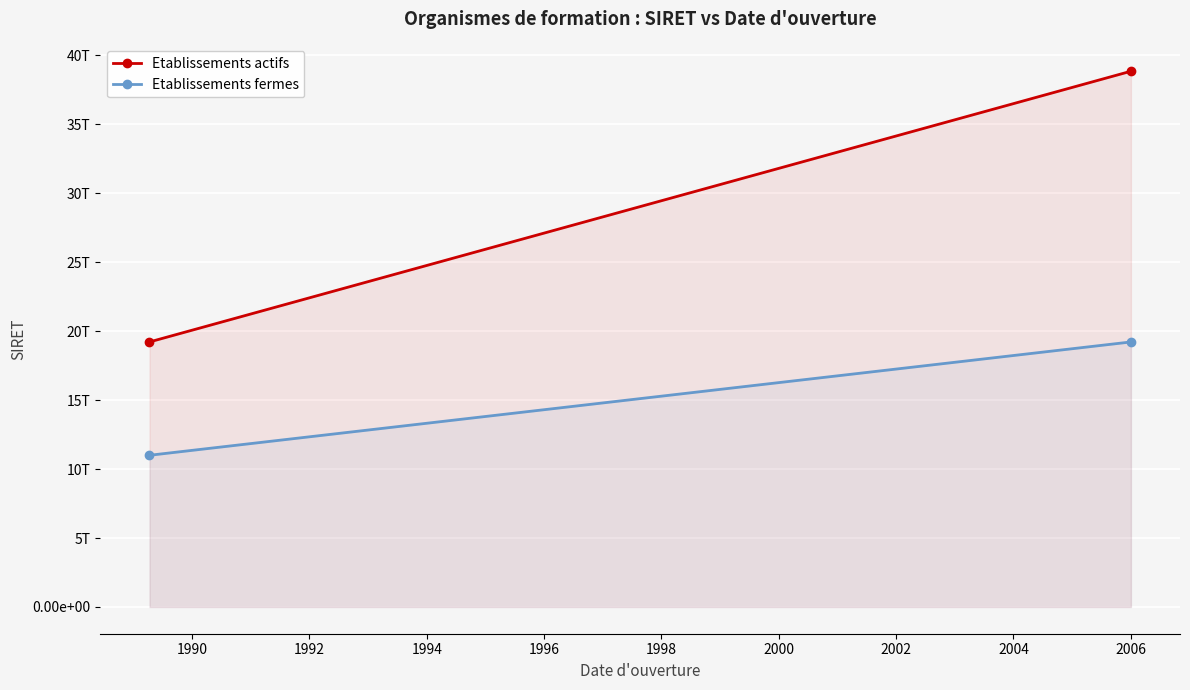

What are all the series names shown in the legend?

Etablissements actifs, Etablissements fermes